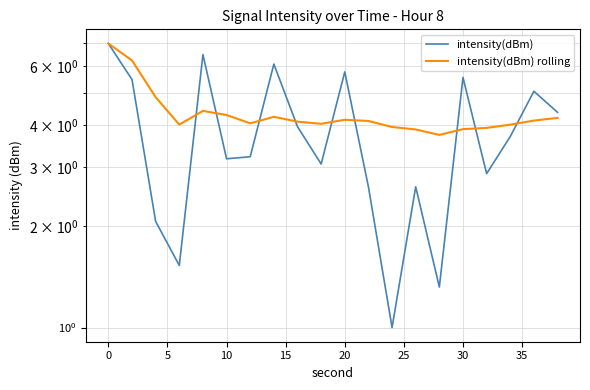

Rank the series by their maximum value, from highest to lowest.

intensity(dBm), intensity(dBm) rolling